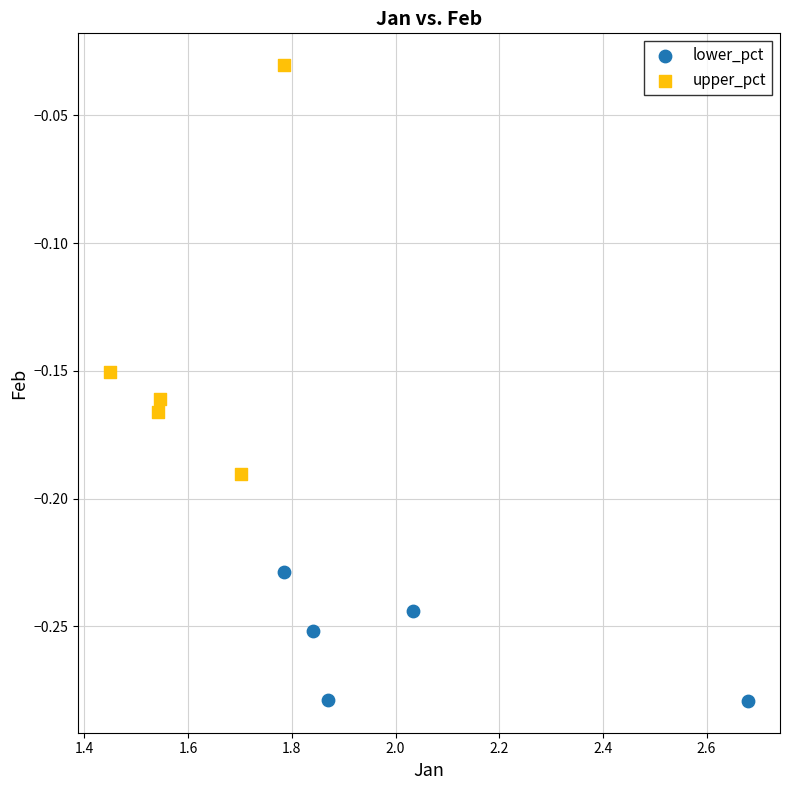

Which series contains the lowest Y value?

lower_pct